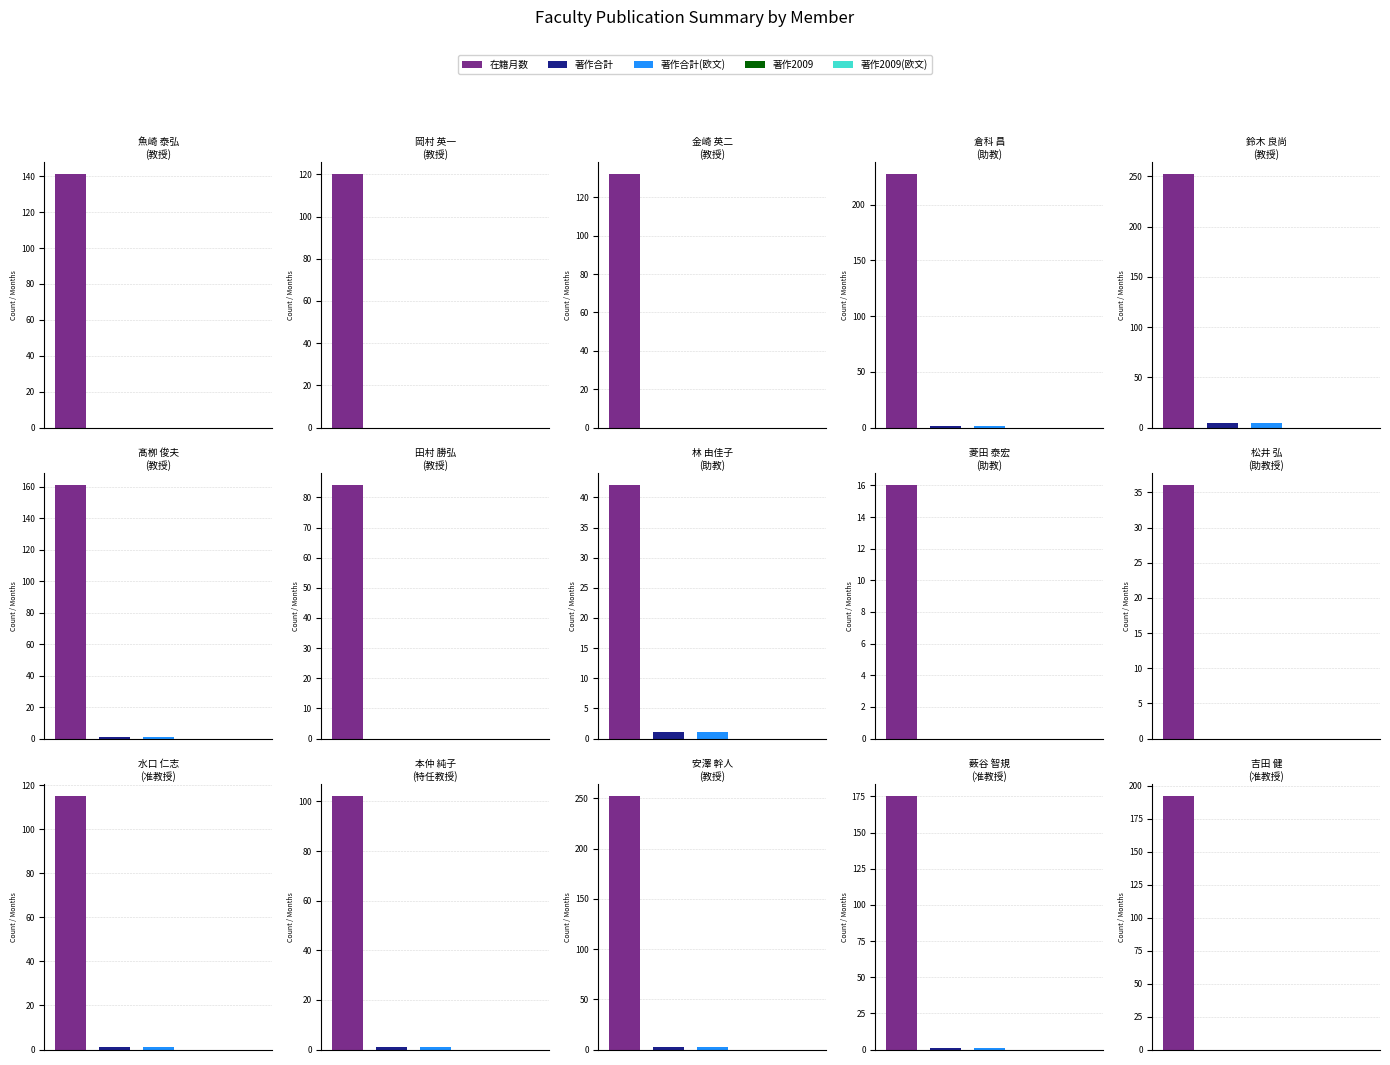

How many bars are there in total?

75